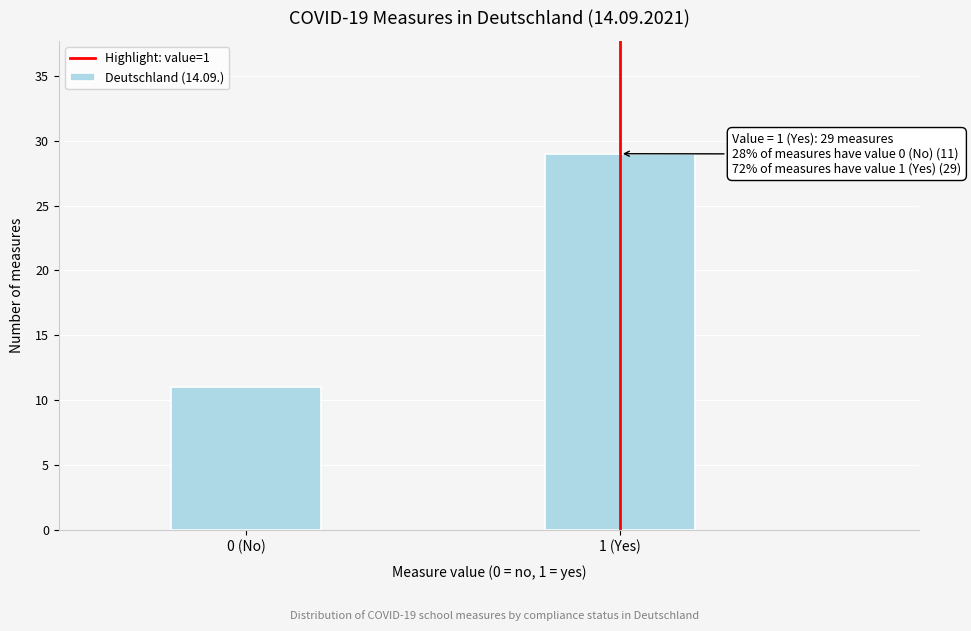

Reading left to right, list all the values displayed in this chart.

11	29